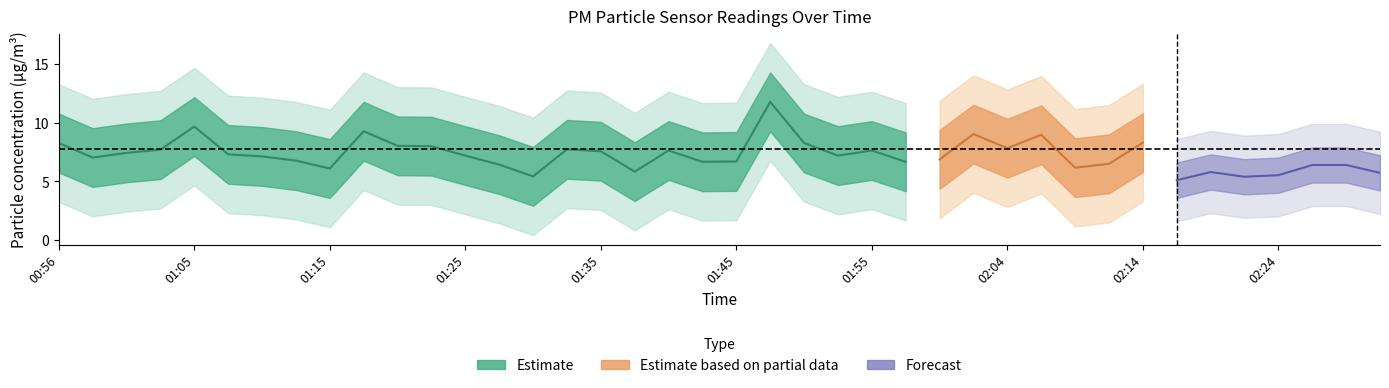

How many data points does each series have?

40